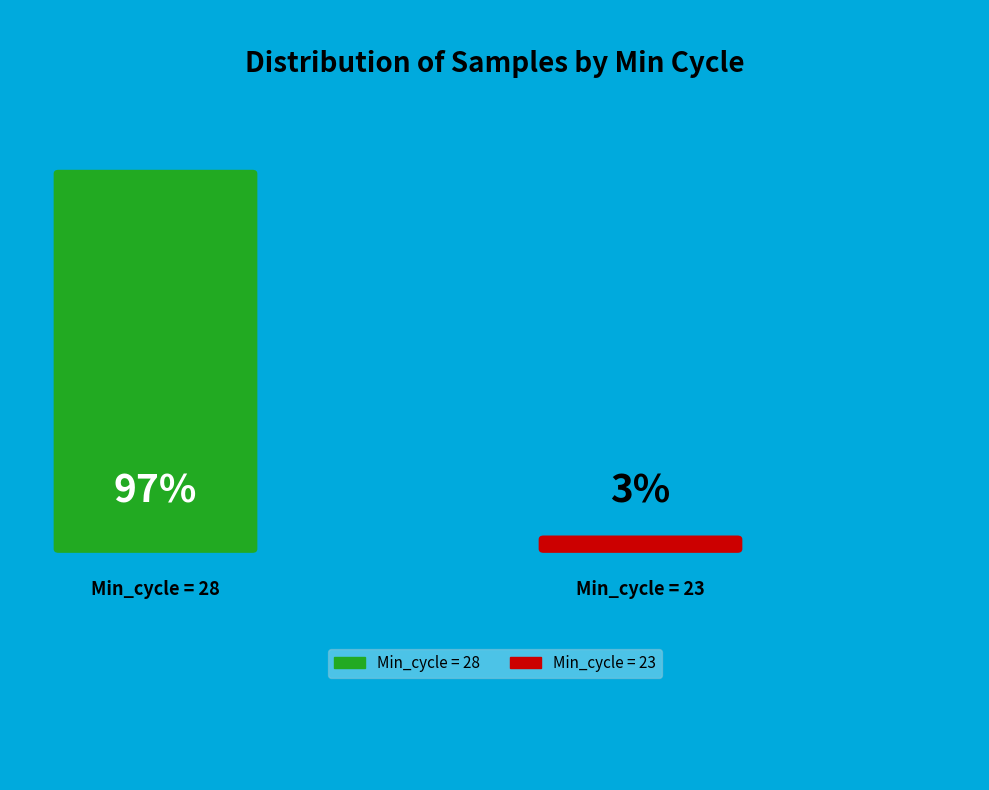

Count the number of slices in the pie.

2